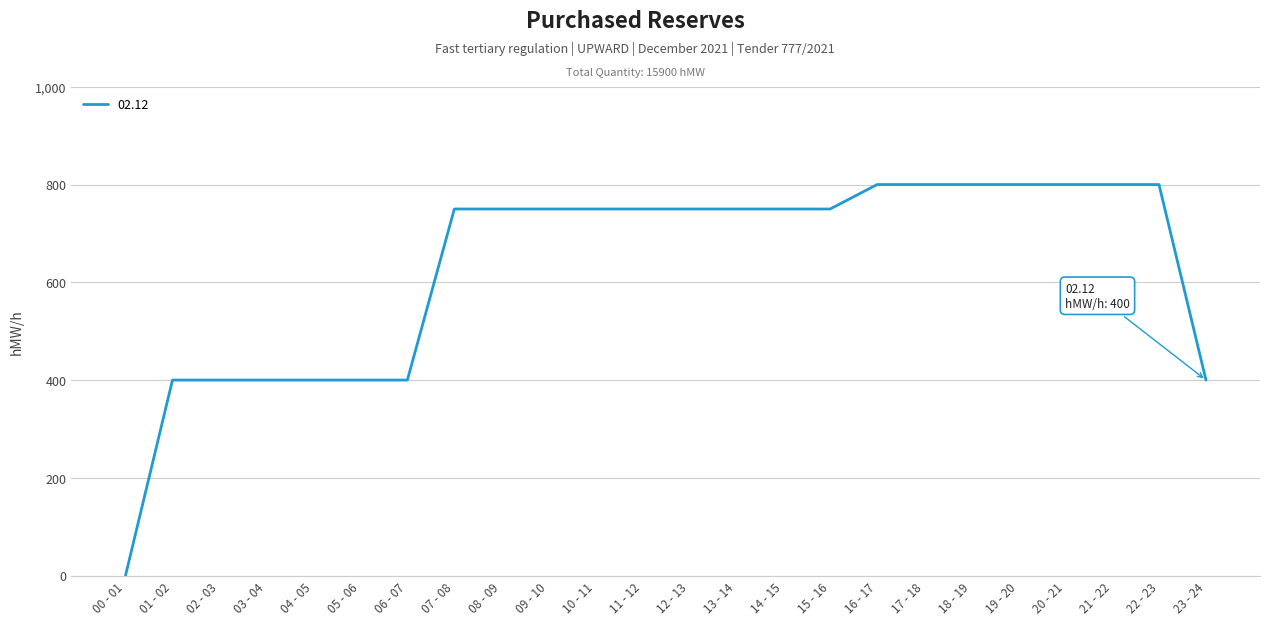

What is the sum of the values at 23 - 24 and 21 - 22?

1200